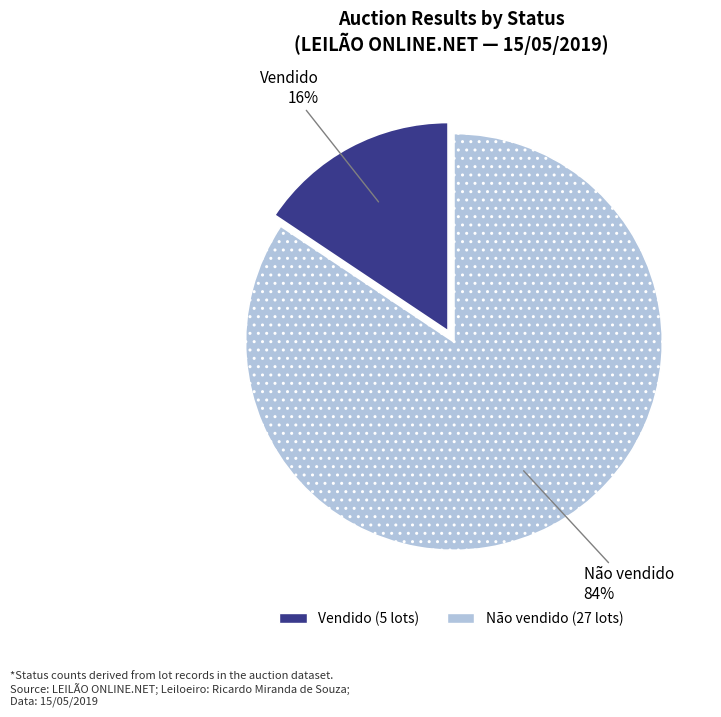

How many segments does this pie chart have?

2